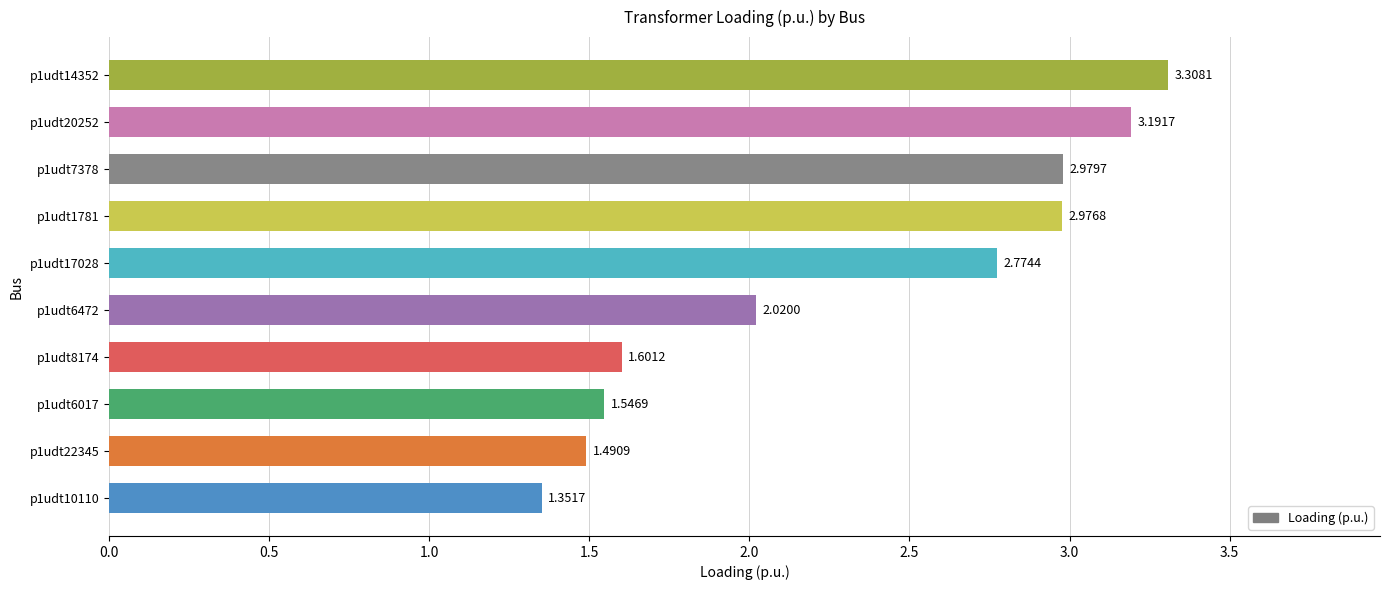

What is the average value?

2.3